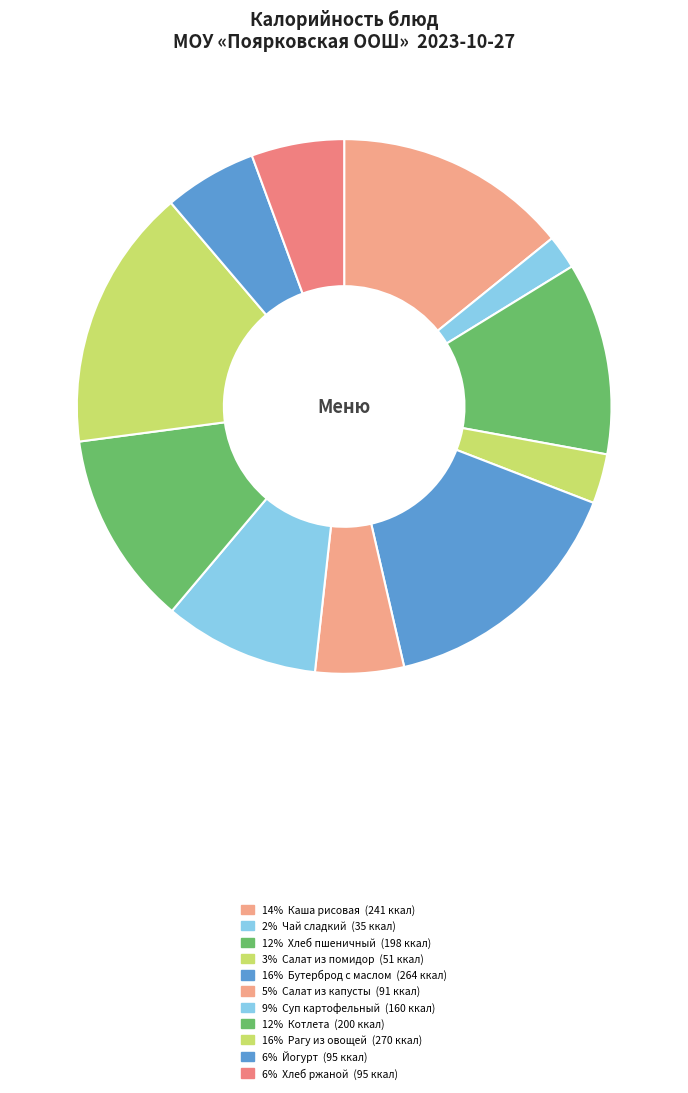

What is the smallest slice in the pie chart?

Чай сладкий